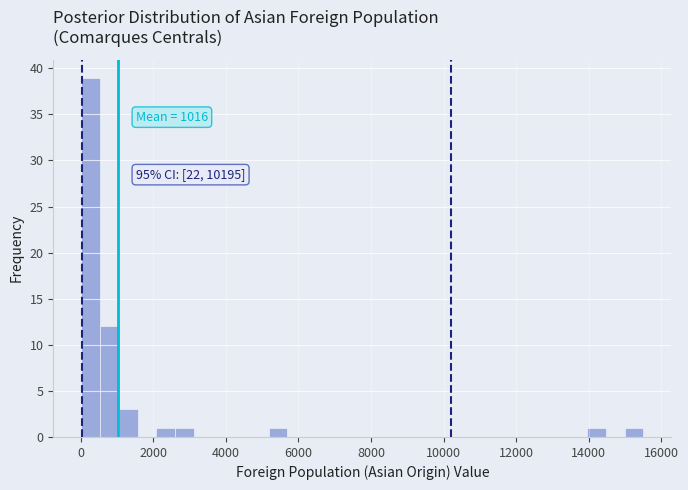

Read against the x-axis, roughly where is the centre of the tallest bar?

200